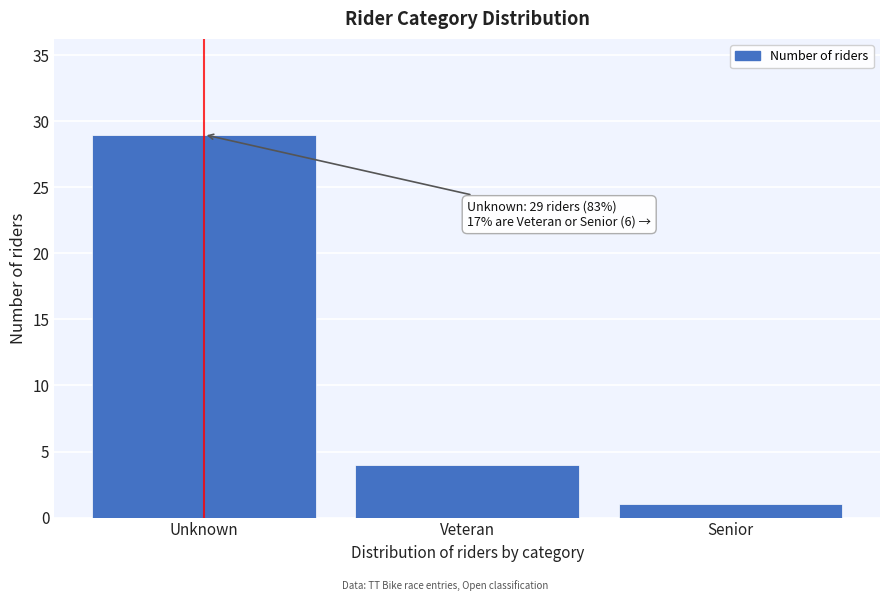

Reading left to right, list all the values displayed in this chart.

Unknown=29	Veteran=4	Senior=1